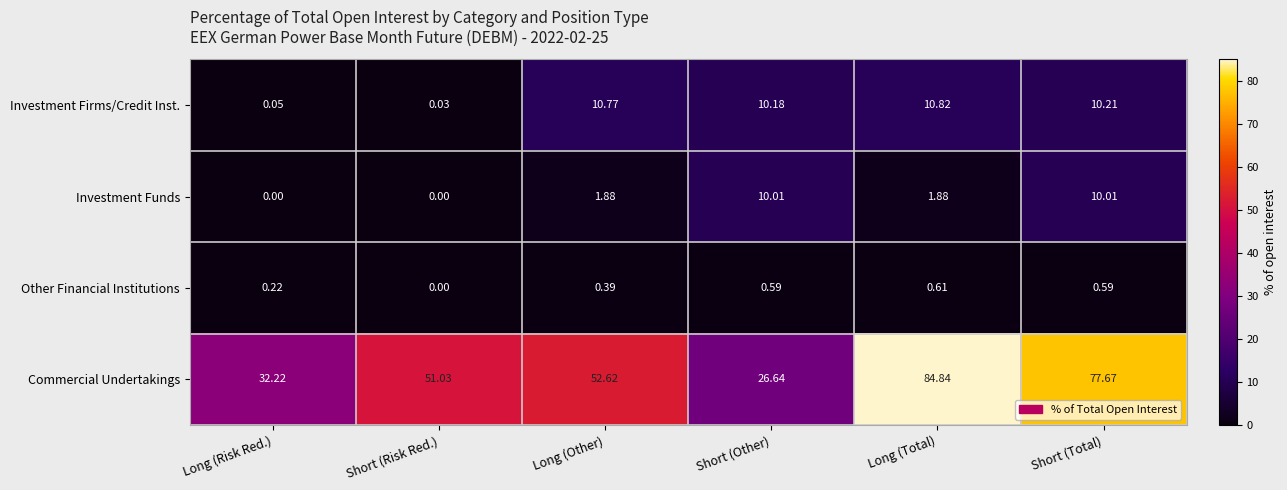

Which series has the largest total across all categories?

Commercial Undertakings